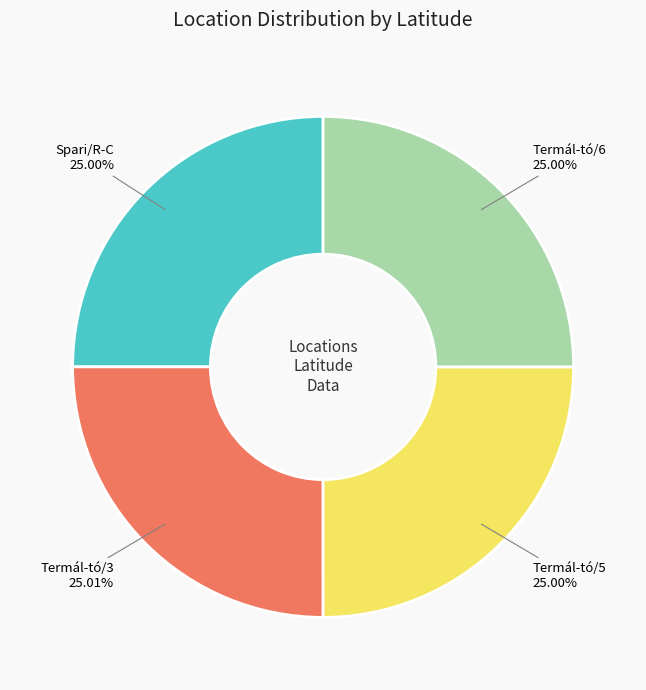

Does any single category account for the majority?

No